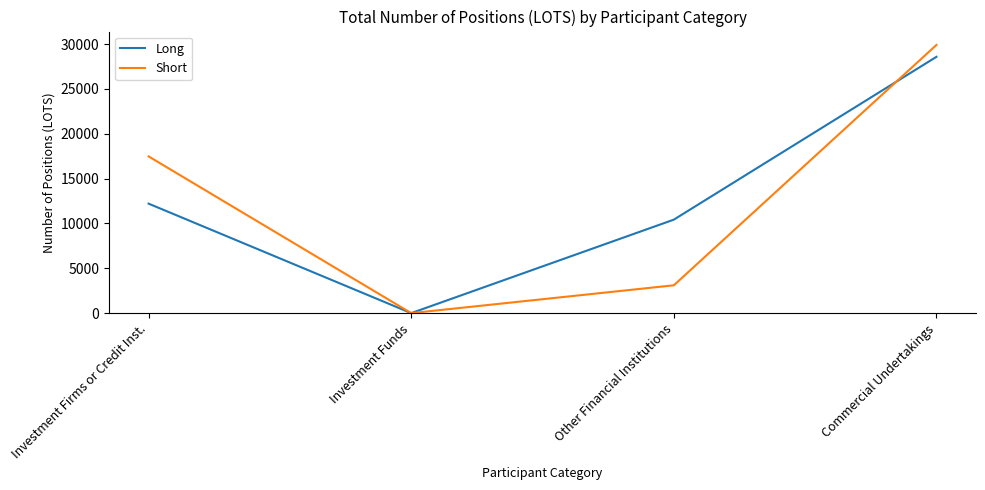

Where does the Long series first go above 12204?

Investment Firms or Credit Inst.